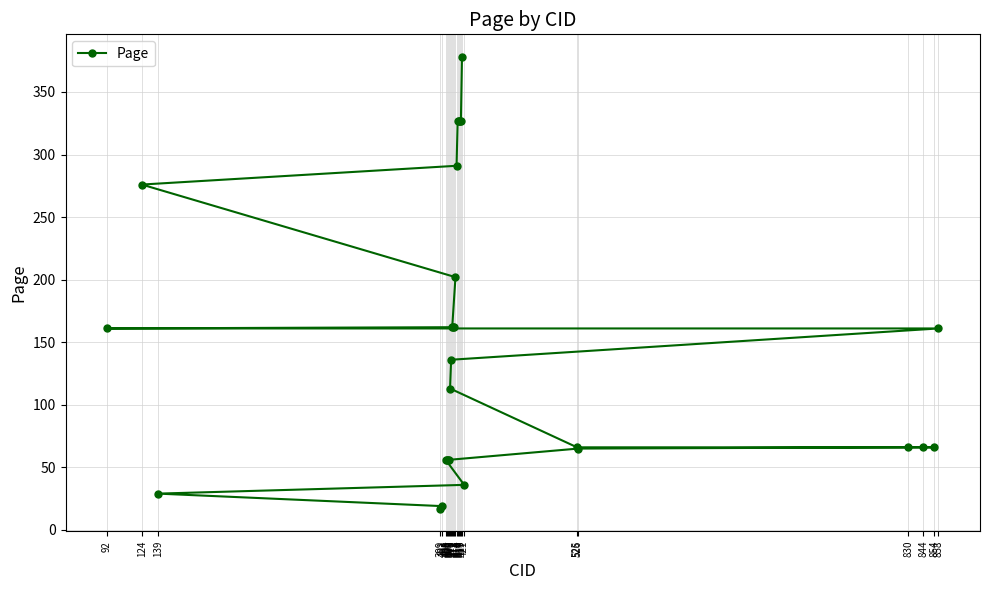

What is the change in value from 139 to 419?

+349